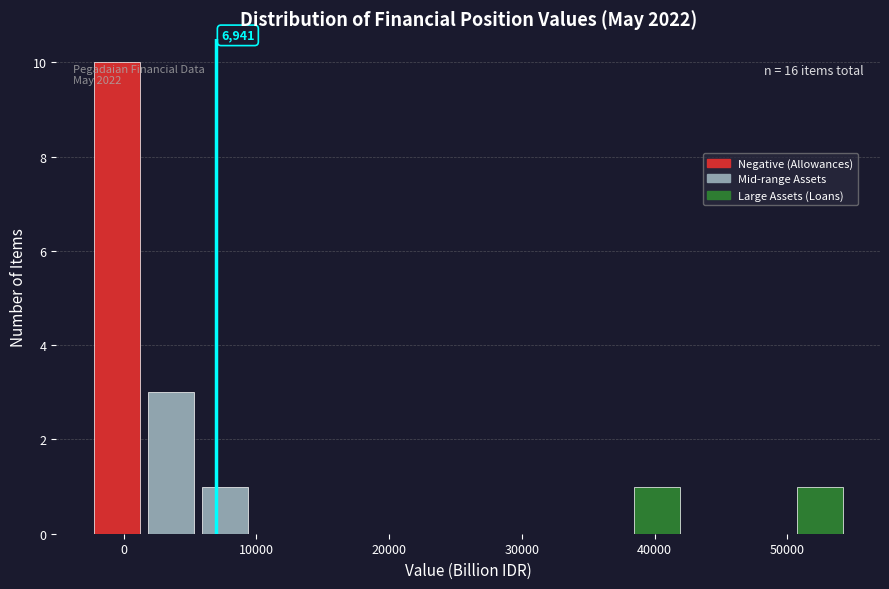

Which range on the x-axis has the tallest bar?

-2000 to 2000